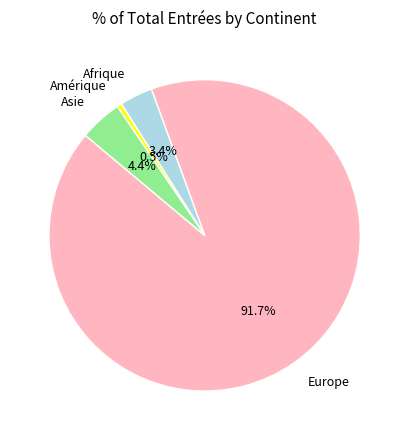

Is the sum of Afrique and Amérique greater than half?

No